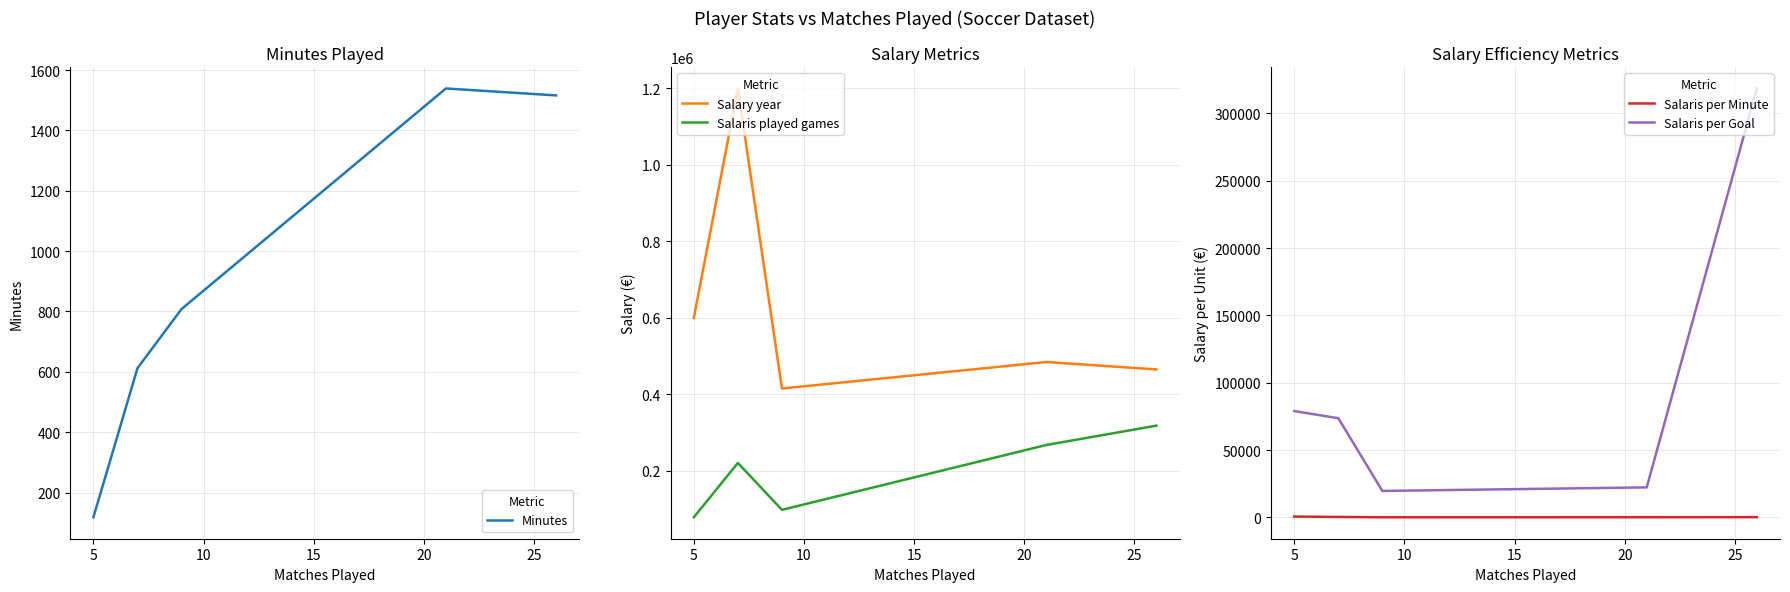

True or false: Salaris played games and Salary year intersect in this chart.

False